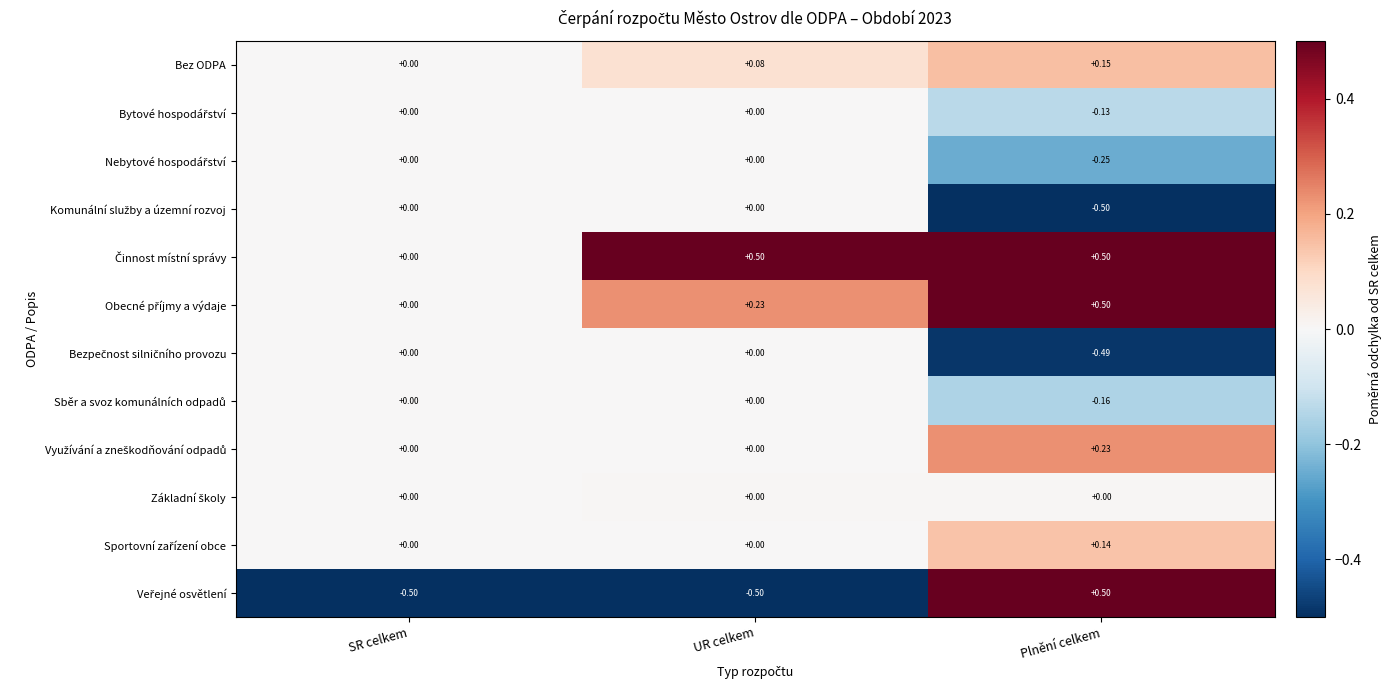

At which category is the sum across all series the highest?

Plnění celkem